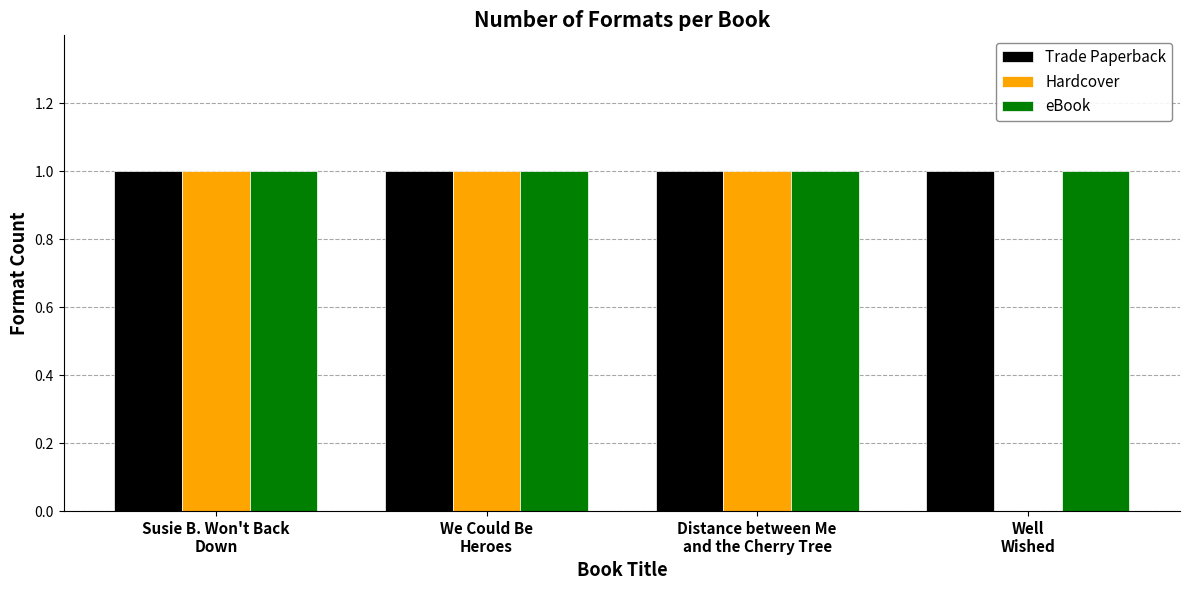

What is the sum of all Trade Paperback values?

4